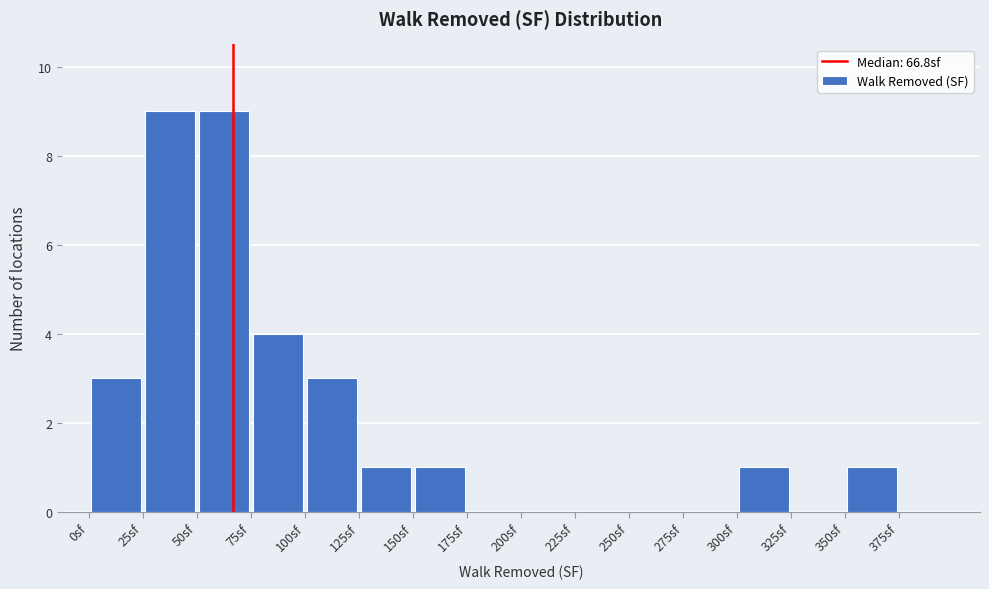

Reading left to right, transcribe this chart: for each bar, give the range it covers on the x-axis and its height. The values are not printed on the chart, so give them approximately, as read against the axis.

0 to 25: 3
25 to 50: 9
50 to 75: 9
75 to 100: 4
100 to 125: 3
125 to 150: 1
150 to 175: 1
175 to 200: 0
200 to 225: 0
225 to 250: 0
250 to 275: 0
275 to 300: 0
300 to 325: 1
325 to 350: 0
350 to 375: 1
375 to 400: 0